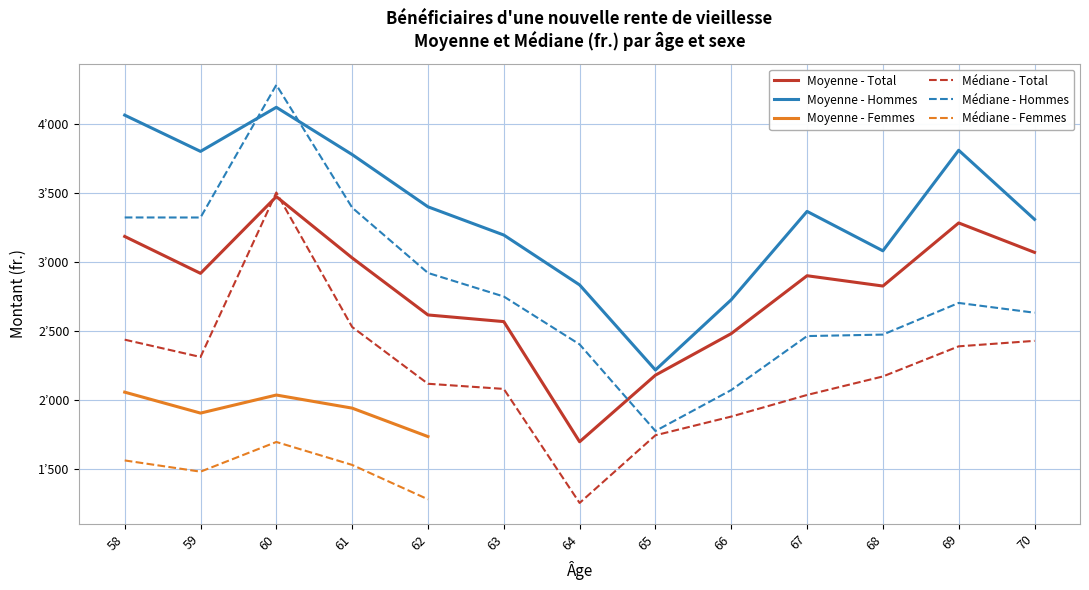

What is the difference between the Moyenne (fr.) - Total values at 59 and 66?

437.4